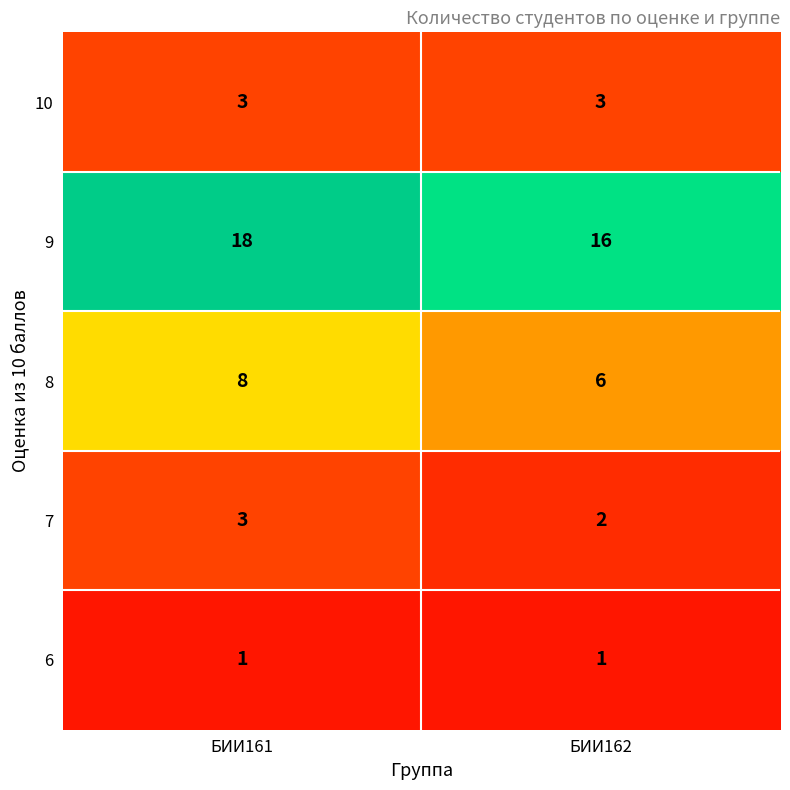

What is the spread (max minus min) of values at БИИ161?

17